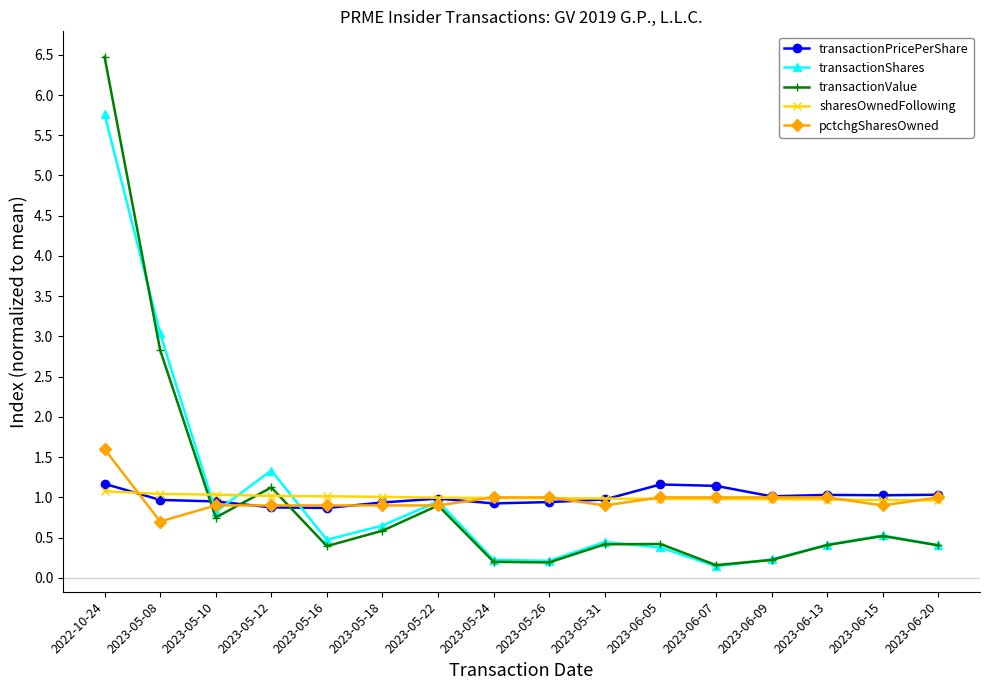

How many distinct data groups are displayed?

5